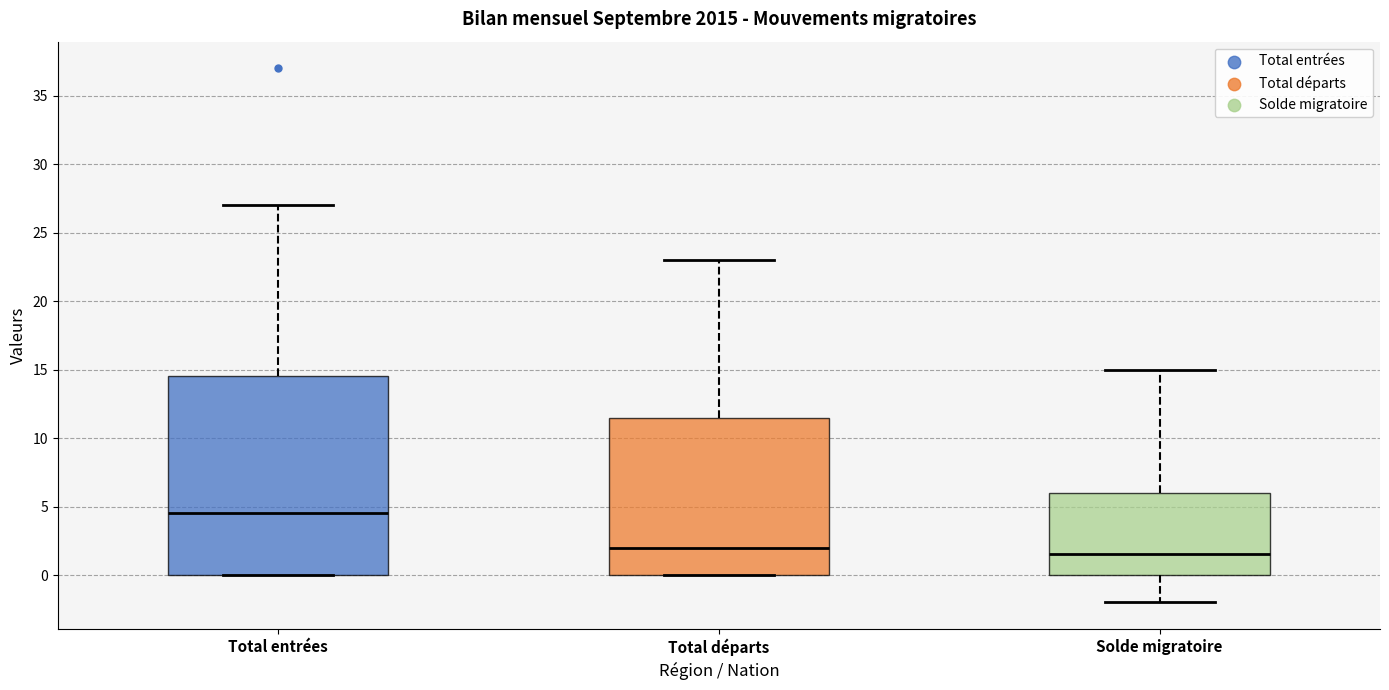

Where is the upper edge of the box for Total départs on the y-axis? The values are not printed on the chart, so give them approximately, as read against the axis.

11.5